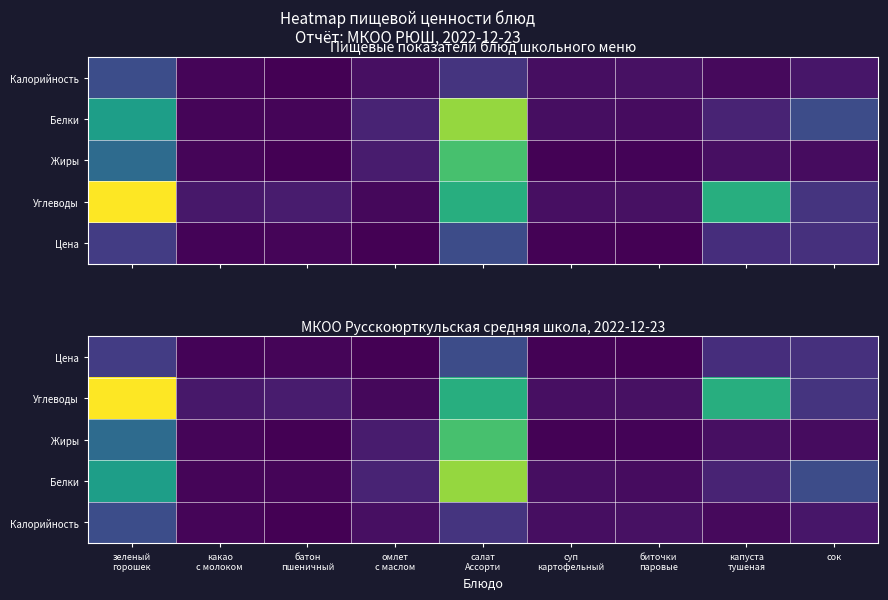

What is the sum of the Цена values at биточки паровые and салат Ассорти?

59.1